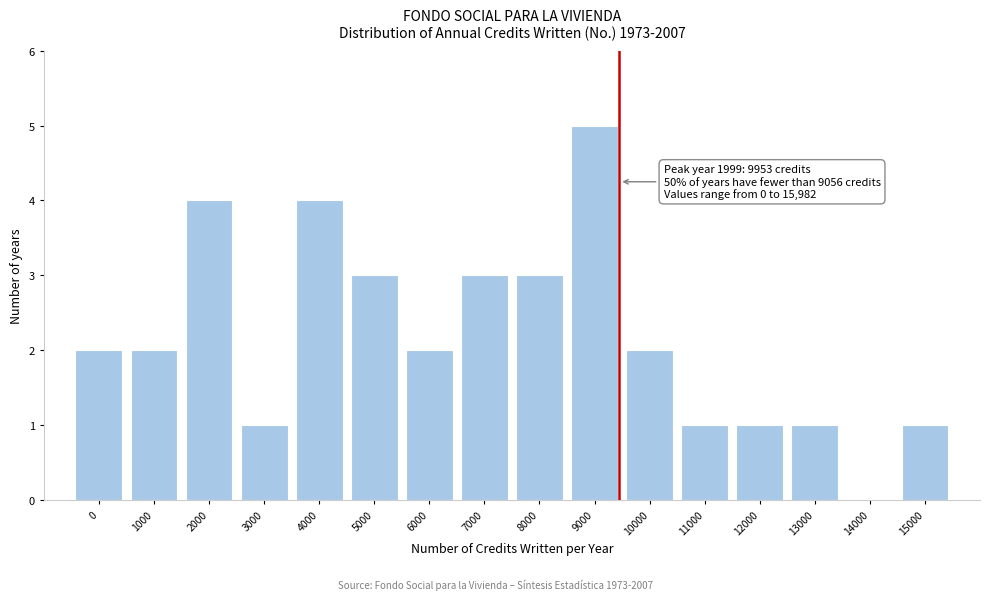

Reading left to right, list all the values displayed in this chart.

0=2	1000=2	2000=4	3000=1	4000=4	5000=3	6000=2	7000=3	8000=3	9000=5	10000=2	11000=1	12000=1	13000=1	14000=0	15000=1